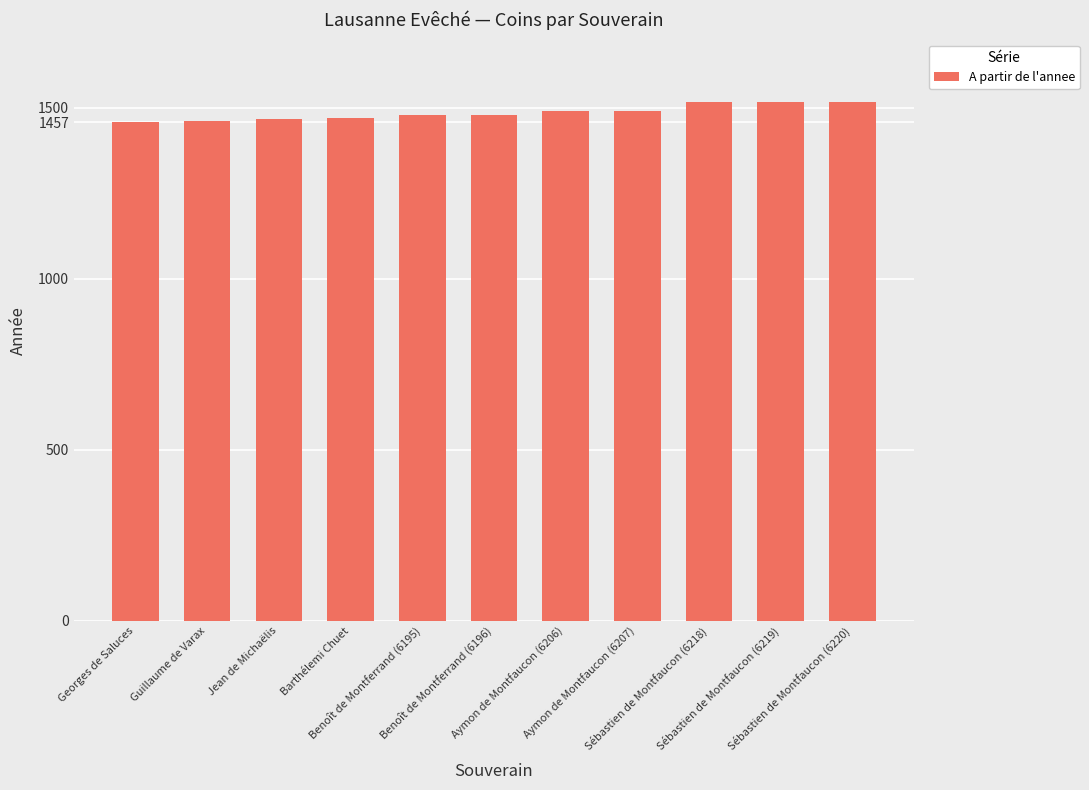

What is the greatest value displayed?

1517